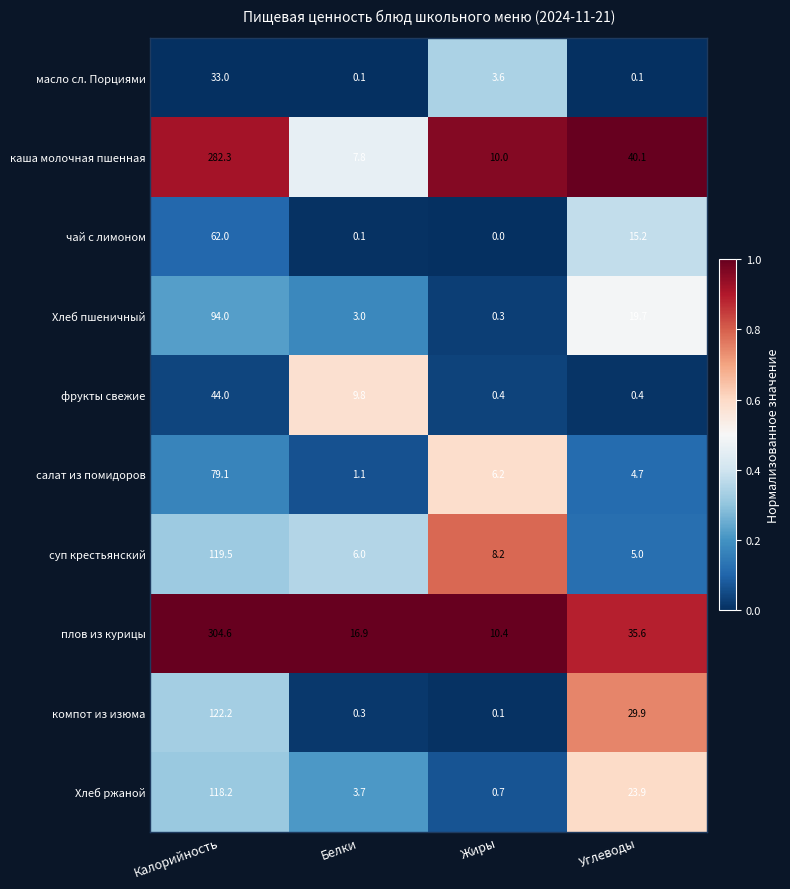

Which series has the largest total across all categories?

плов из курицы